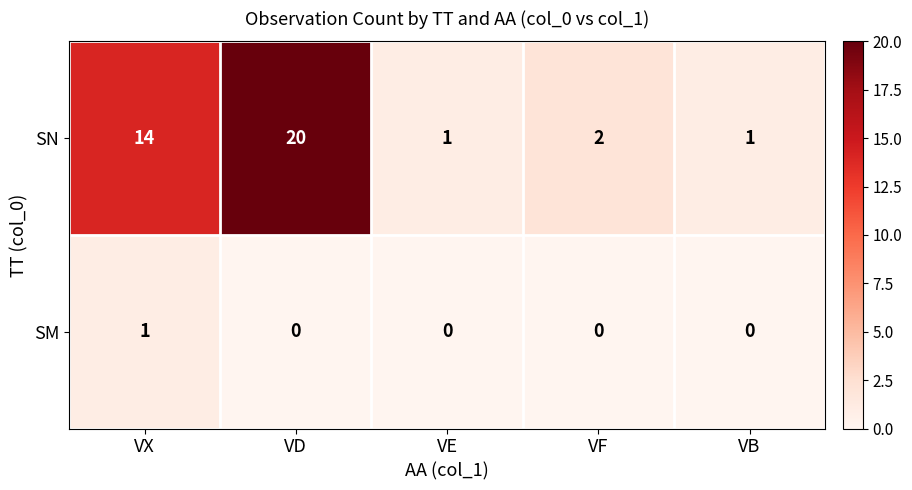

List the series in order of their peak value, lowest first.

SM, SN